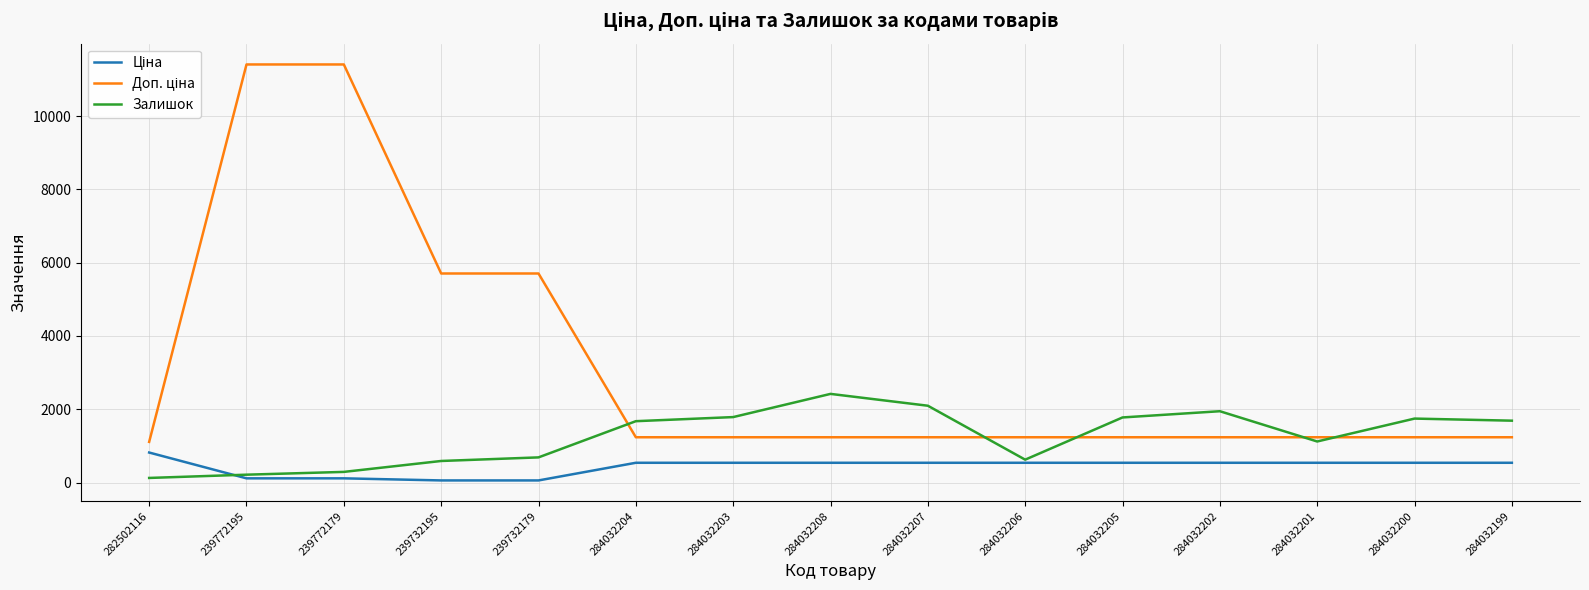

What is the spread (max minus min) of values at 284032207?

1557.0